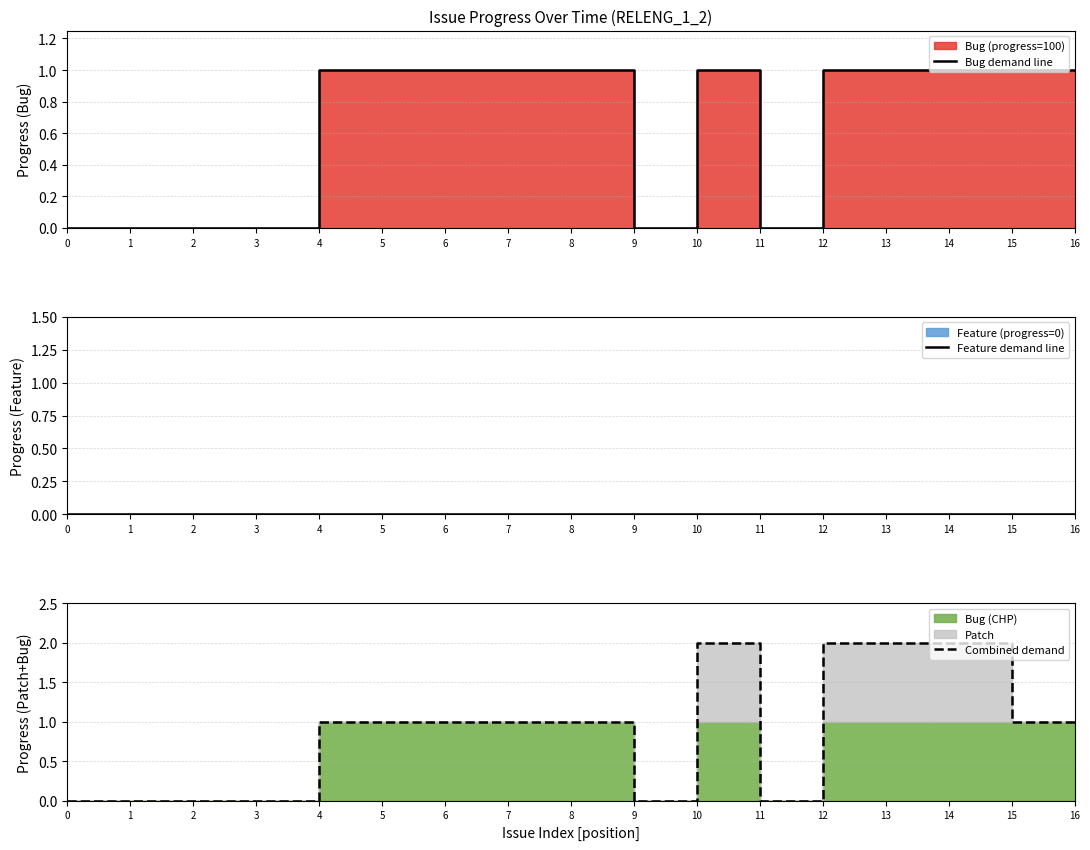

Is it true that Combined demand equals 0 at 1?

True